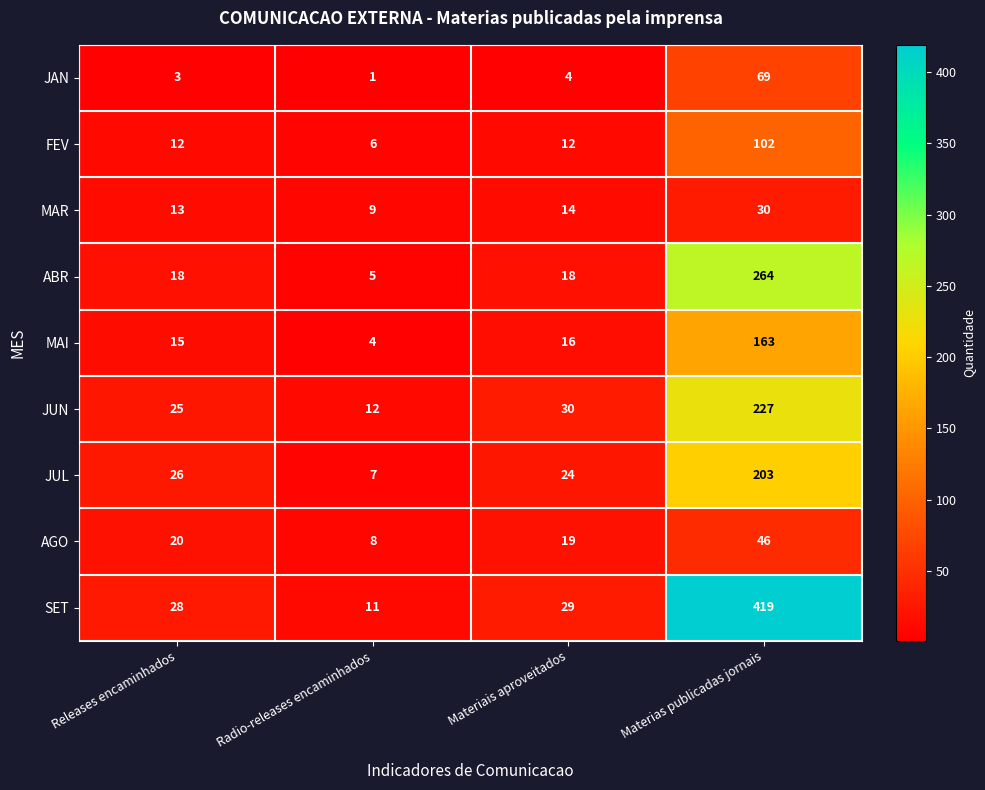

Rank the series by their maximum value, from lowest to highest.

MAR, AGO, JAN, FEV, MAI, JUL, JUN, ABR, SET